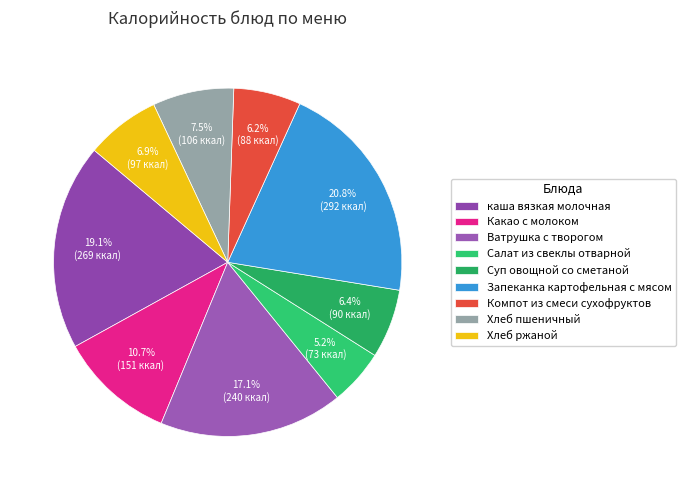

True or false: Какао с молоком accounts for 1% of the total.

False